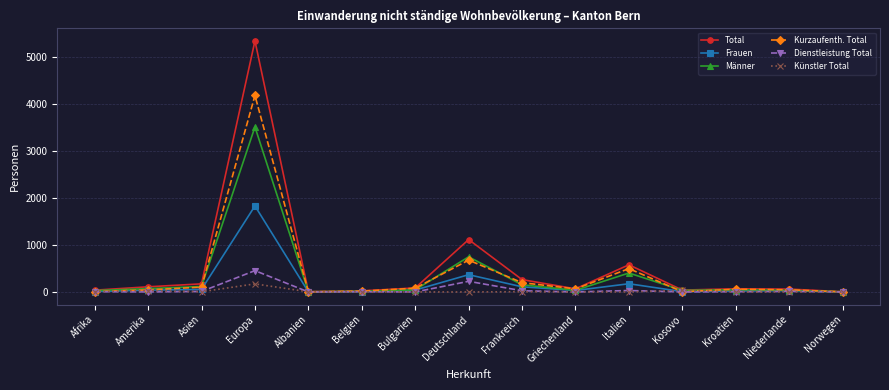

True or false: Frauen has more than 1 interior local peaks.

True